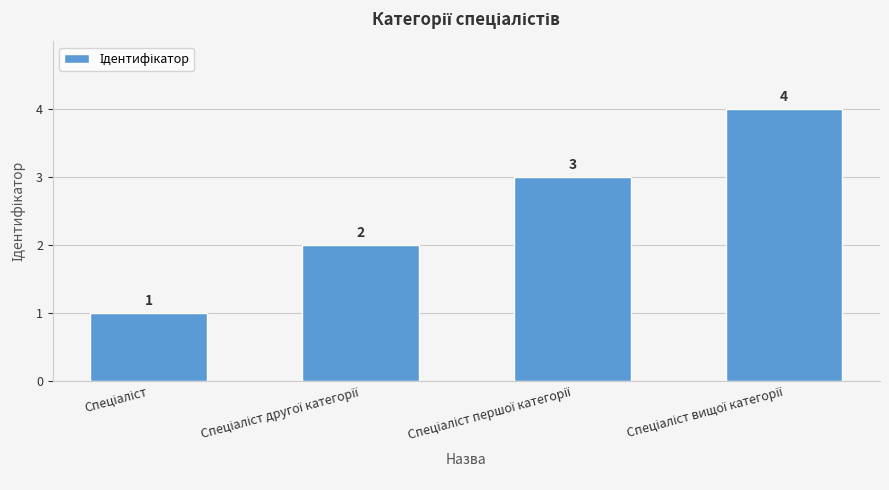

What is the sum of all values?

10